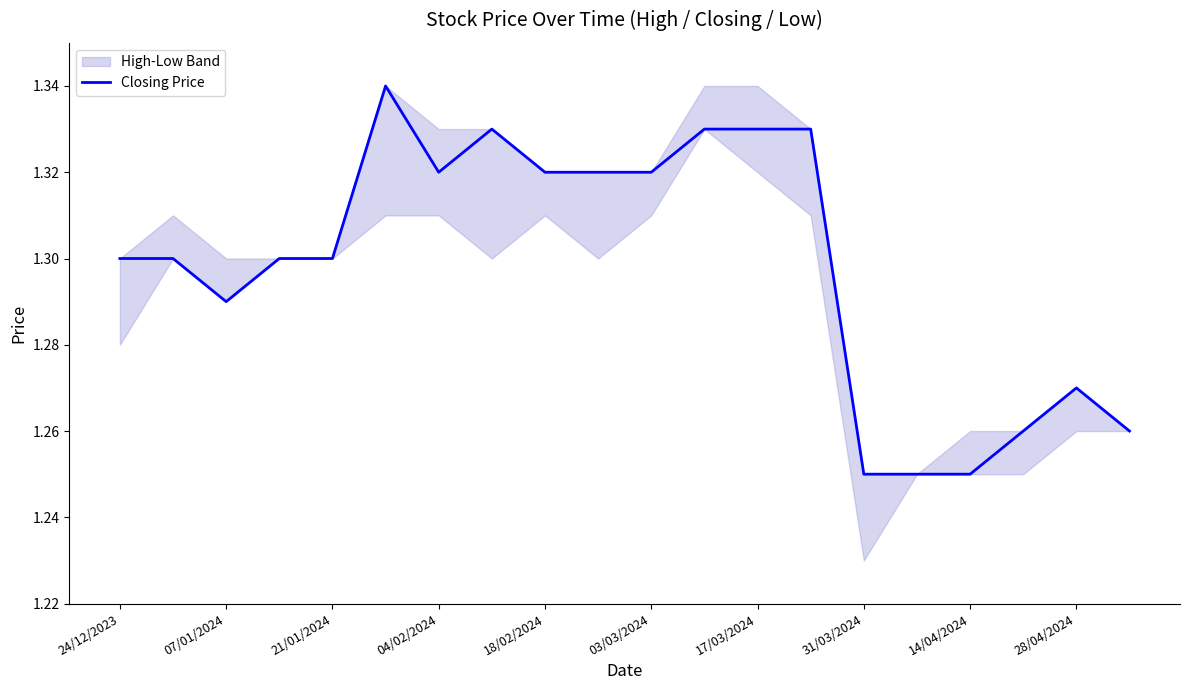

True or false: Closing Price has a value of 2.1 at 31/03/2024.

False